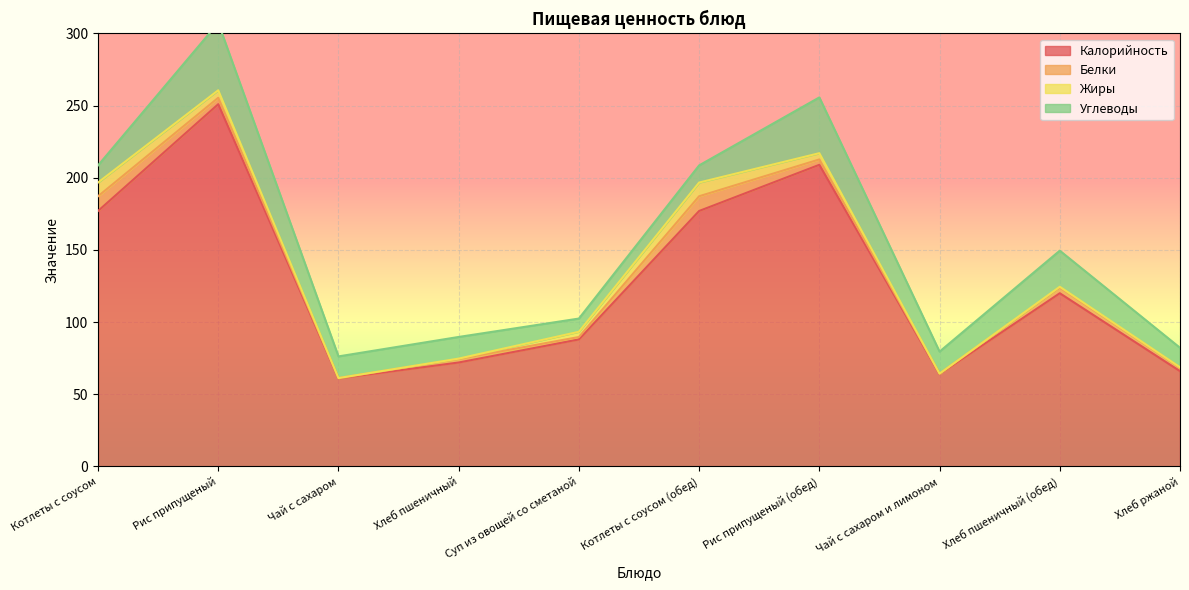

Is it true that Углеводы equals 46.7 at Рис припущеный?

True